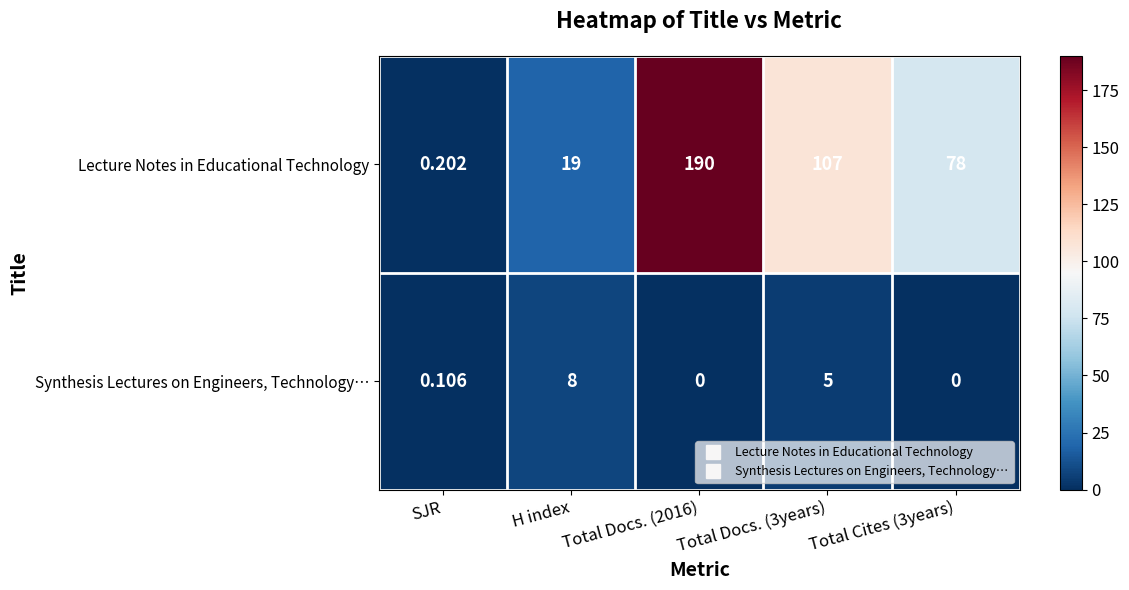

At how many categories does at least one series exceed 138?

1